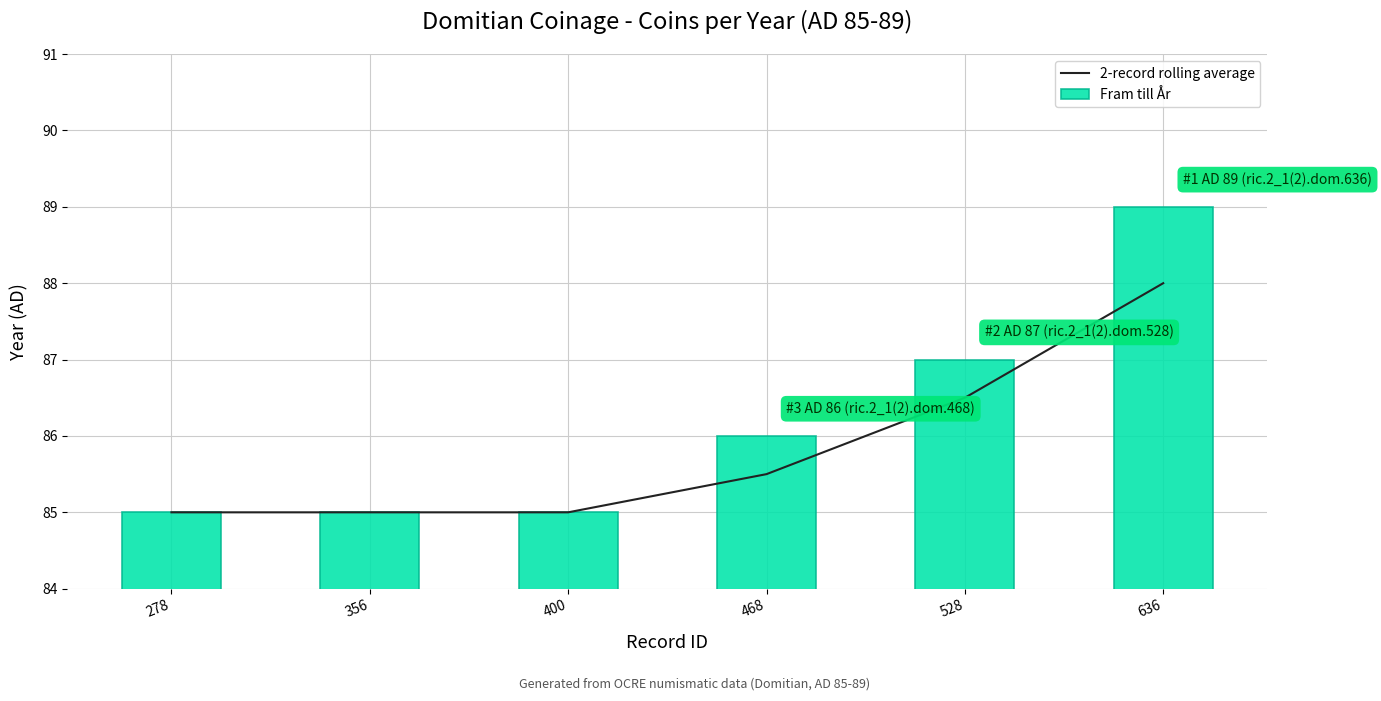

At 356, list the series in order from smallest to largest.

2-record rolling average, Fram till År